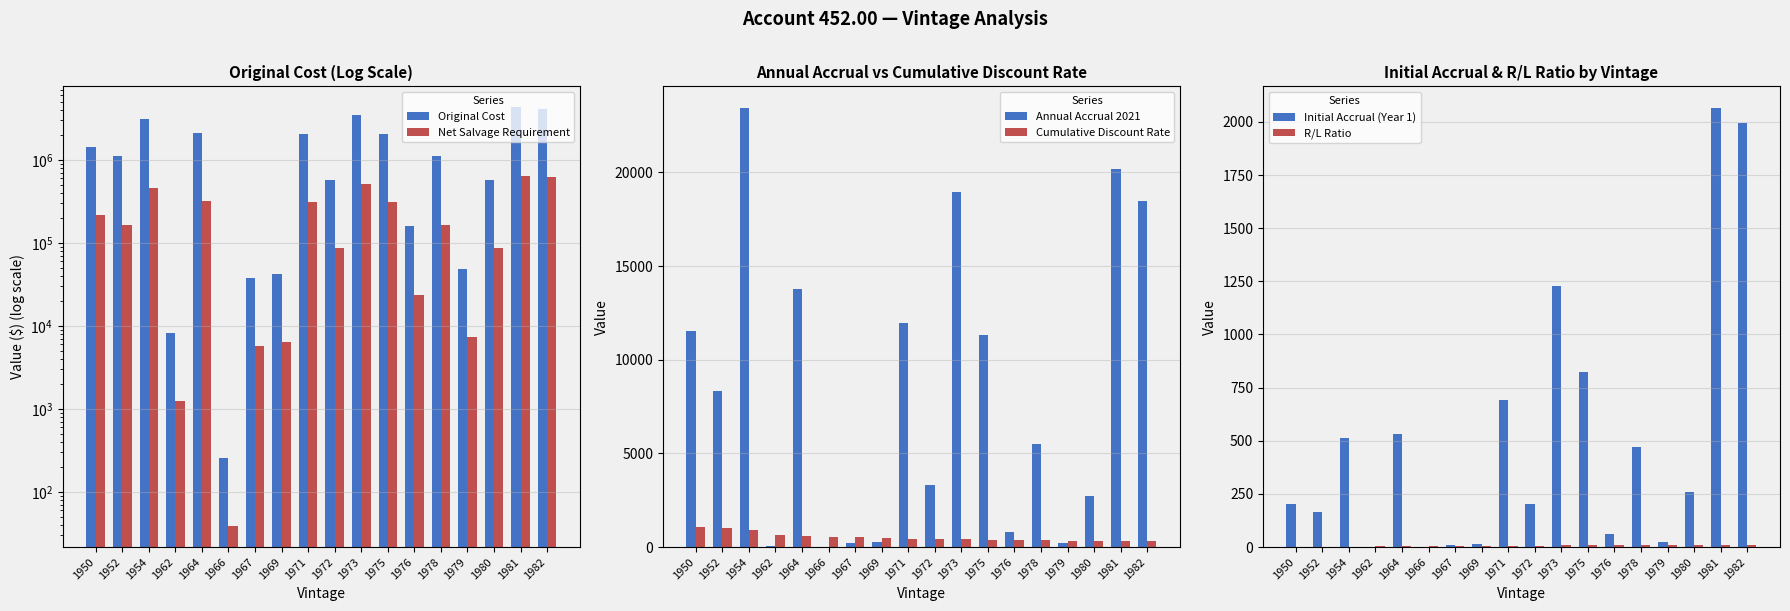

Between 1979 and 1980, which series saw the biggest shift?

Original Cost